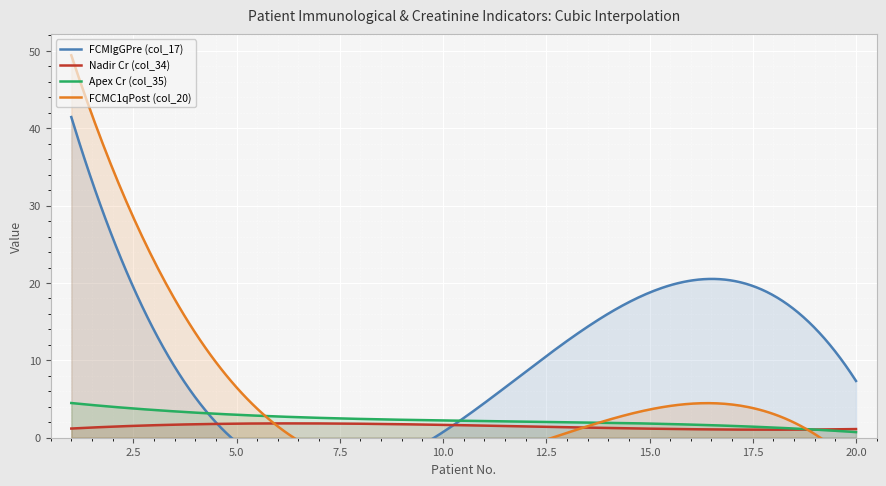

What value does the Nadir Cr (col_34) series have at 20?

0.9